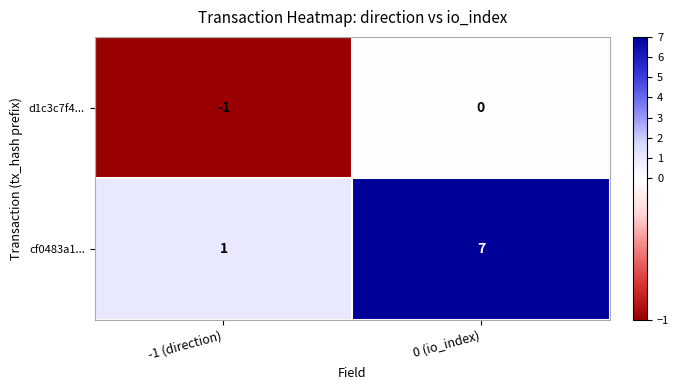

What is the smallest value displayed?

-1